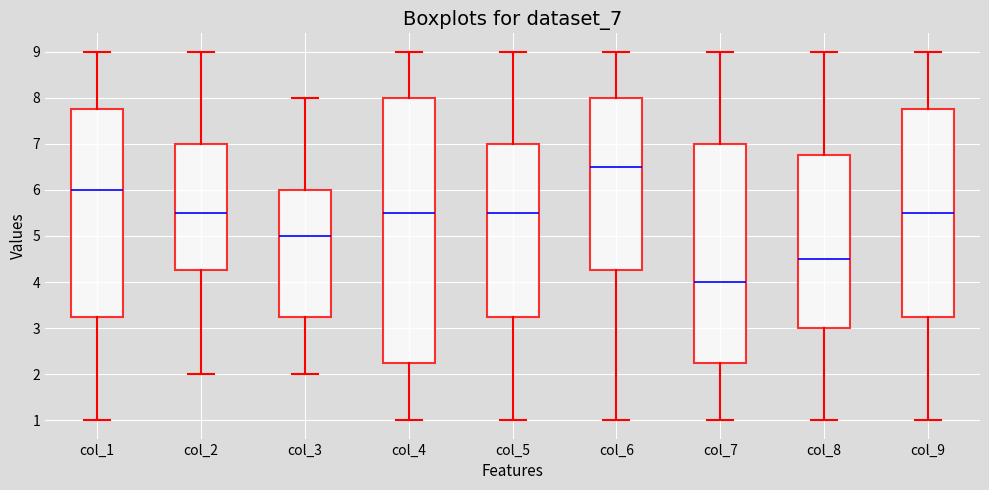

Reading left to right, transcribe this box plot: for each box, give where its median line is, the range the box spans, and where its two whiskers end, as read against the y-axis. The values are not printed on the chart, so give them approximately, as read against the axis.

col_1: median 6.0, box 3.3 to 7.8, whiskers 1.0 to 9.0
col_2: median 5.5, box 4.3 to 7.0, whiskers 2.0 to 9.0
col_3: median 5.0, box 3.3 to 6.0, whiskers 2.0 to 8.0
col_4: median 5.5, box 2.3 to 8.0, whiskers 1.0 to 9.0
col_5: median 5.5, box 3.3 to 7.0, whiskers 1.0 to 9.0
col_6: median 6.5, box 4.3 to 8.0, whiskers 1.0 to 9.0
col_7: median 4.0, box 2.3 to 7.0, whiskers 1.0 to 9.0
col_8: median 4.5, box 3.0 to 6.8, whiskers 1.0 to 9.0
col_9: median 5.5, box 3.3 to 7.8, whiskers 1.0 to 9.0